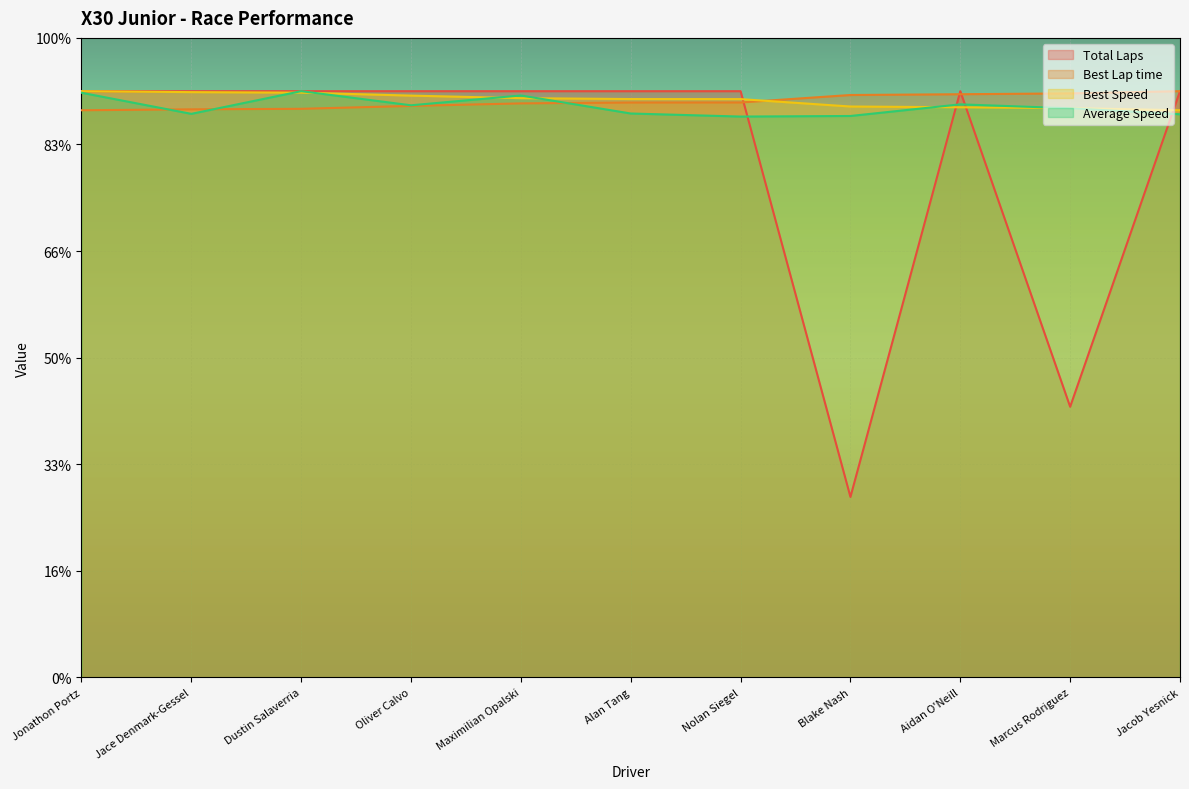

Reading left to right, list all the values displayed in this chart.

Total Laps: Jonathon Portz=55.0	Jace Denmark-Gessel=55.0	Dustin Salaverria=55.0	Oliver Calvo=55.0	Maximilian Opalski=55.0	Alan Tang=55.0	Nolan Siegel=55.0	Blake Nash=16.9	Aidan O'Neill=55.0	Marcus Rodriguez=25.4	Jacob Yesnick=55.0
Best Lap time: Jonathon Portz=53.2	Jace Denmark-Gessel=53.3	Dustin Salaverria=53.3	Oliver Calvo=53.6	Maximilian Opalski=53.9	Alan Tang=53.9	Nolan Siegel=53.9	Blake Nash=54.6	Aidan O'Neill=54.7	Marcus Rodriguez=54.8	Jacob Yesnick=55.0
Best Speed: Jonathon Portz=55.0	Jace Denmark-Gessel=54.9	Dustin Salaverria=54.9	Oliver Calvo=54.6	Maximilian Opalski=54.3	Alan Tang=54.3	Nolan Siegel=54.3	Blake Nash=53.6	Aidan O'Neill=53.5	Marcus Rodriguez=53.4	Jacob Yesnick=53.2
Average Speed: Jonathon Portz=54.9	Jace Denmark-Gessel=52.9	Dustin Salaverria=55.0	Oliver Calvo=53.7	Maximilian Opalski=54.6	Alan Tang=52.9	Nolan Siegel=52.6	Blake Nash=52.7	Aidan O'Neill=53.8	Marcus Rodriguez=53.4	Jacob Yesnick=52.8